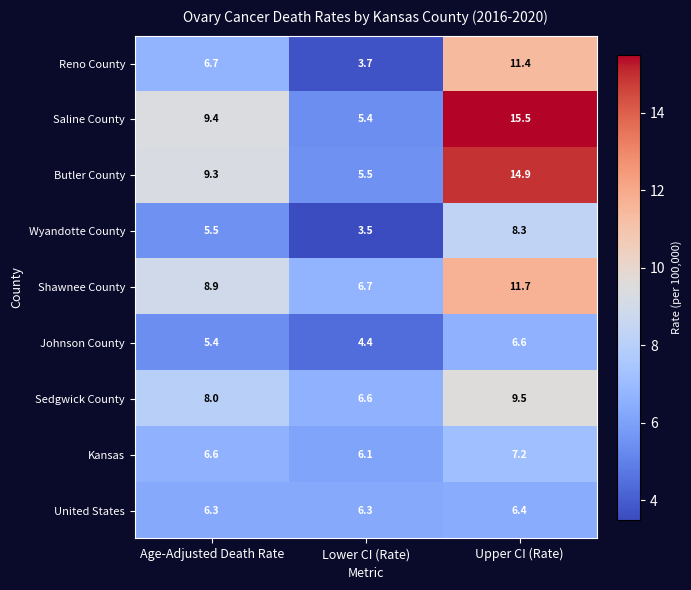

At how many categories does at least one series exceed 6?

3